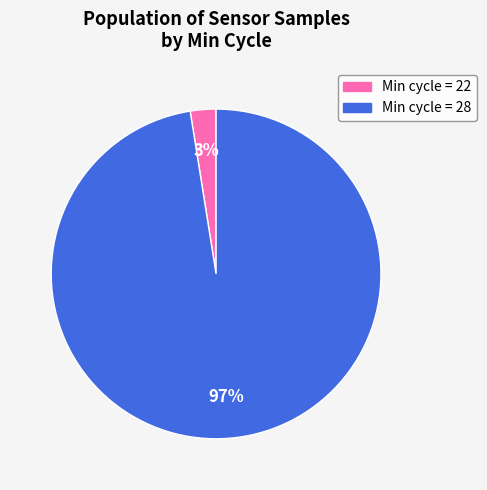

How many segments does this pie chart have?

2